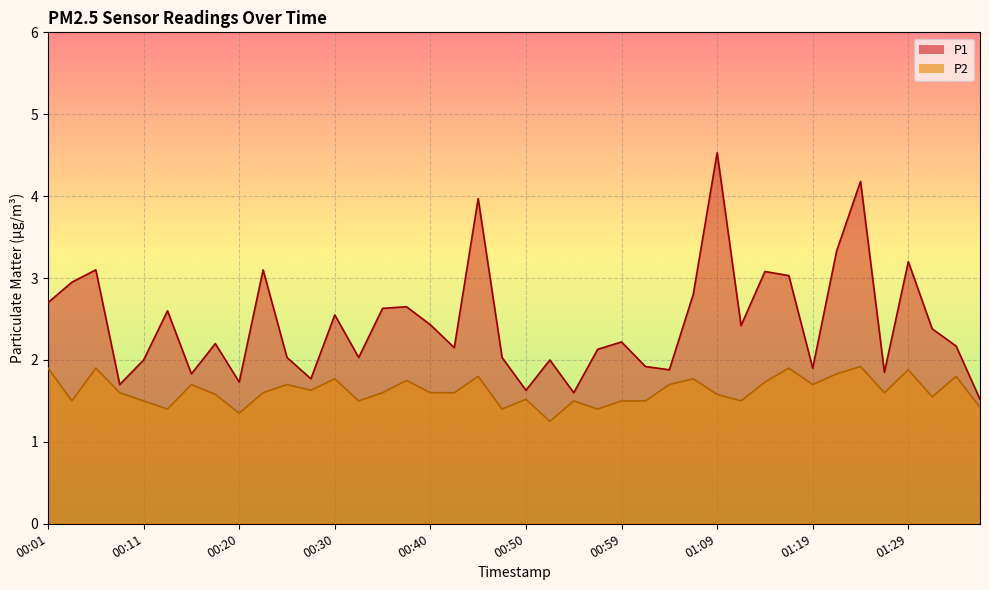

True or false: P2 and P1 intersect in this chart.

False